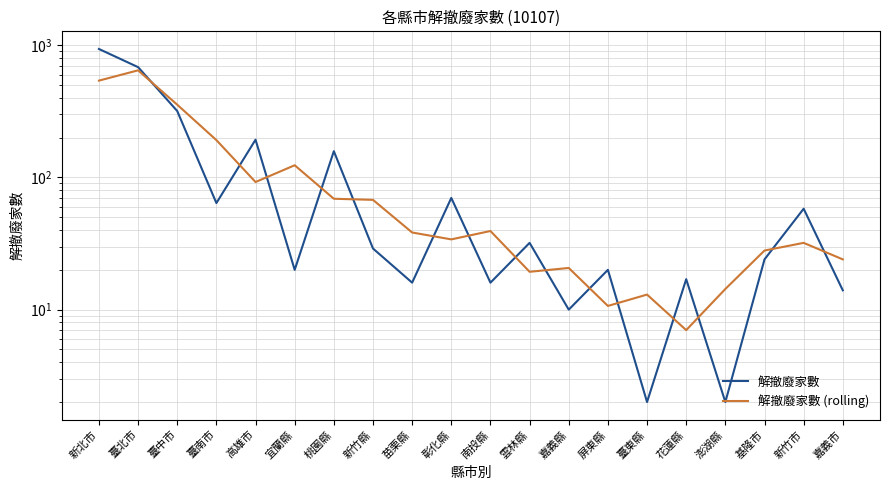

Count the number of categories in the chart.

20